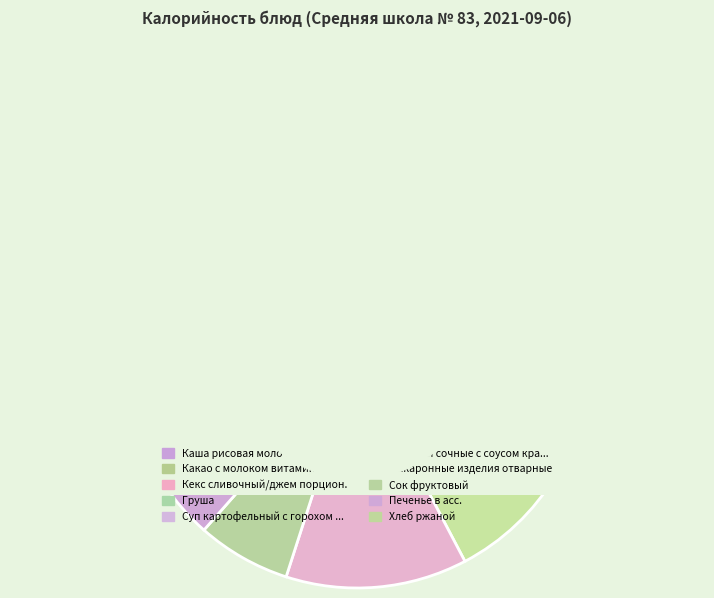

What is the smallest slice in the pie chart?

Груша